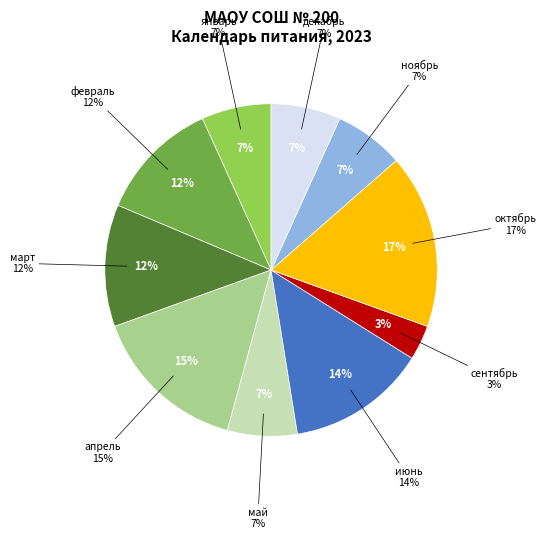

Does any single category account for the majority?

No